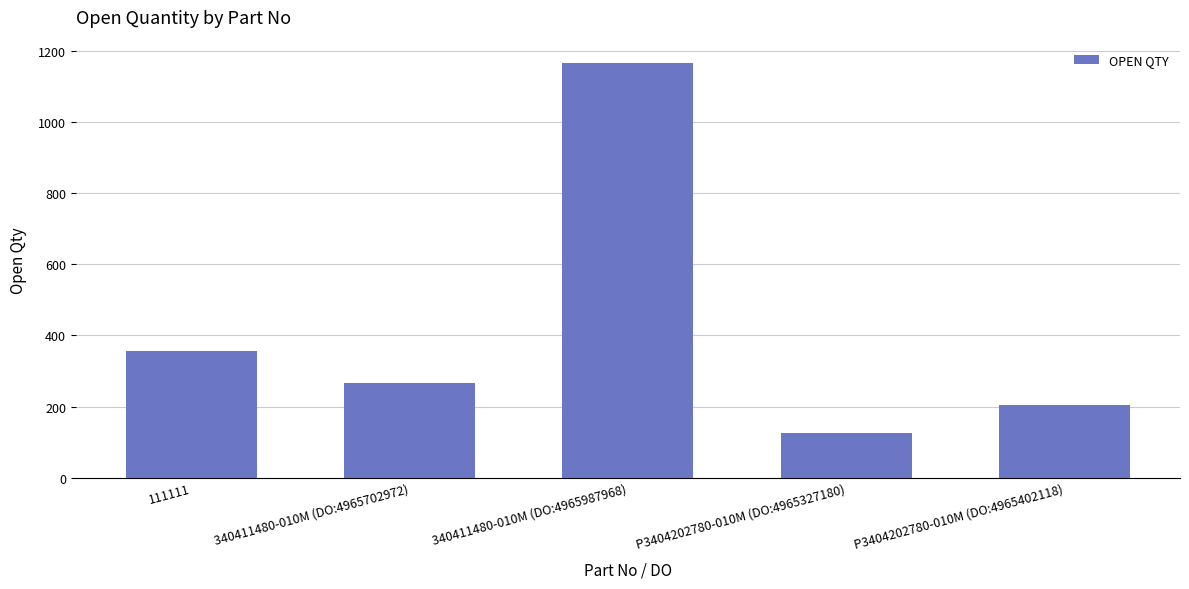

The value at 340411480-010M (DO:4965987968) is 1166. True or false?

True